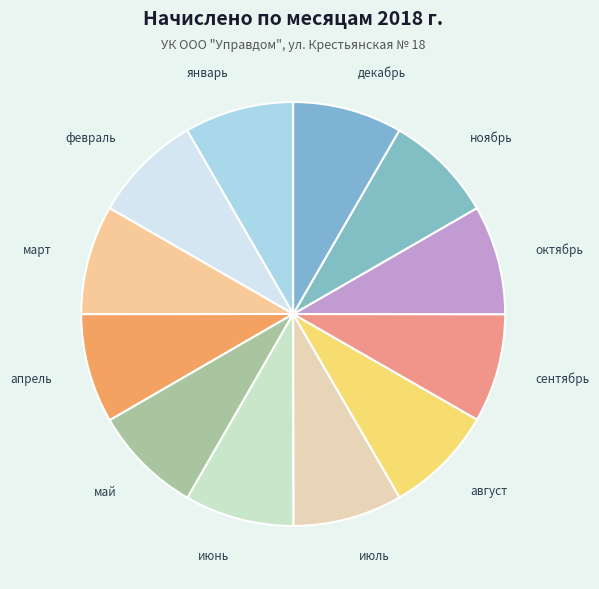

The май slice represents 1% of the pie. True or false?

False